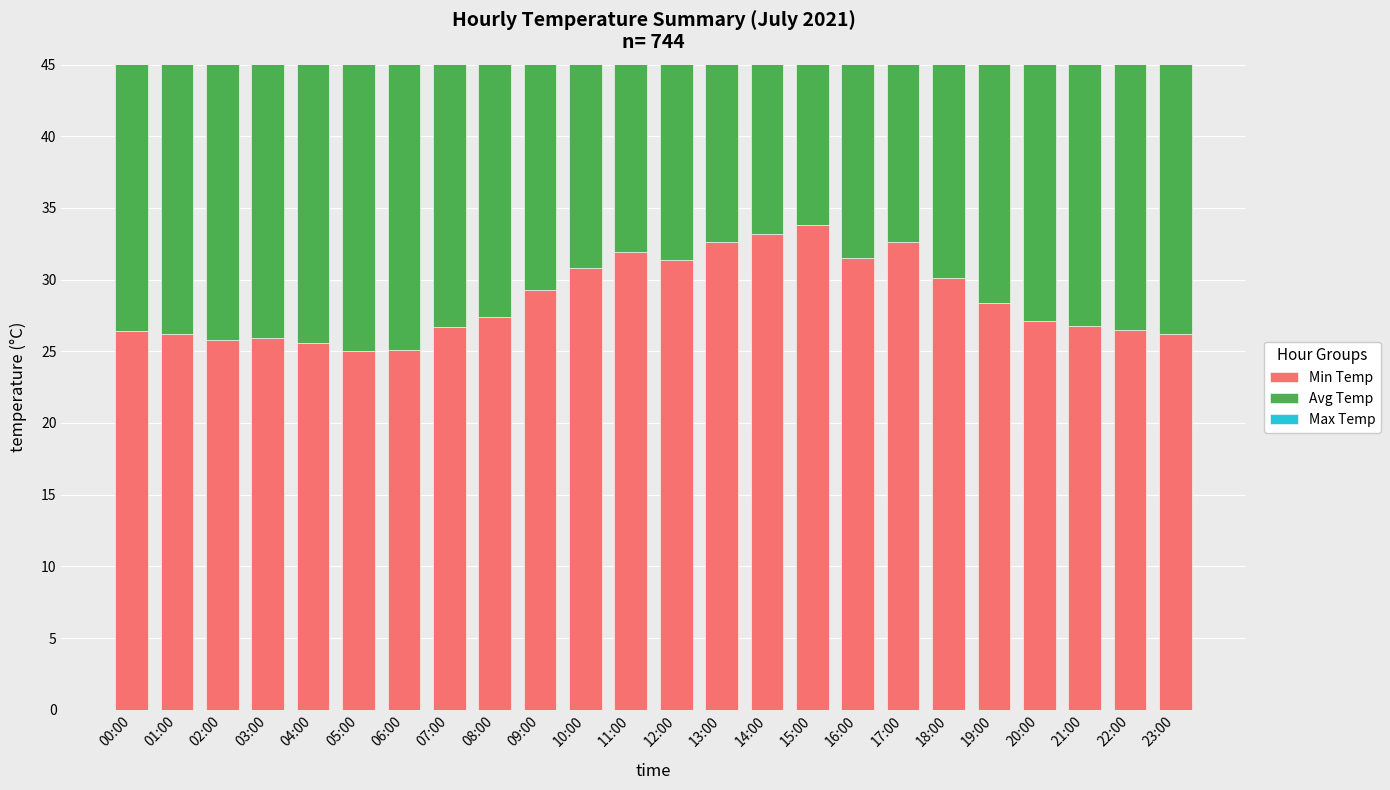

The Max Temp series shows 28.6 at 23:00. True or false?

True